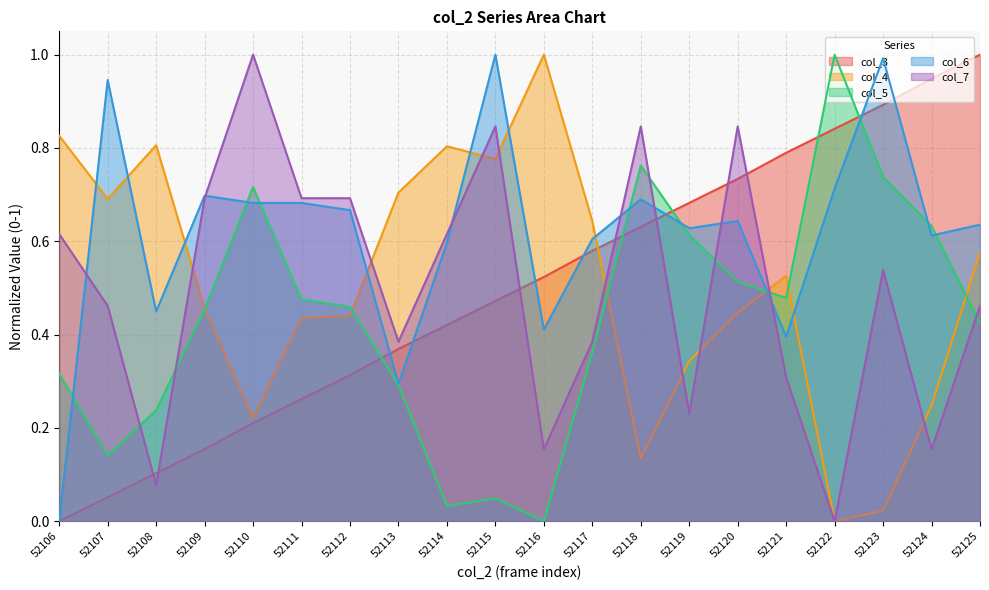

Reading left to right, transcribe all the data shown in this chart.

col_3: 0.0	0.1	0.1	0.2	0.2	0.3	0.3	0.4	0.4	0.5	0.5	0.6	0.6	0.7	0.7	0.8	0.8	0.9	0.9	1.0
col_4: 0.8	0.7	0.8	0.5	0.2	0.4	0.4	0.7	0.8	0.8	1.0	0.6	0.1	0.3	0.4	0.5	0.0	0.0	0.2	0.6
col_5: 0.3	0.1	0.2	0.5	0.7	0.5	0.5	0.3	0.0	0.0	0.0	0.4	0.8	0.6	0.5	0.5	1.0	0.7	0.6	0.4
col_6: 0.0	0.9	0.4	0.7	0.7	0.7	0.7	0.3	0.6	1.0	0.4	0.6	0.7	0.6	0.6	0.4	0.7	1.0	0.6	0.6
col_7: 0.6	0.5	0.1	0.7	1.0	0.7	0.7	0.4	0.6	0.8	0.2	0.4	0.8	0.2	0.8	0.3	0.0	0.5	0.2	0.5